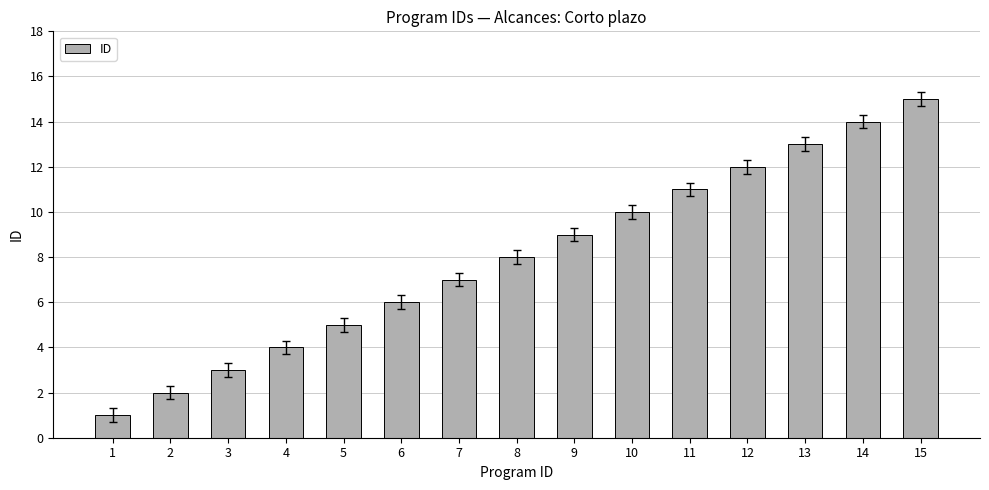

What is the change in value from 4 to 6?

+2